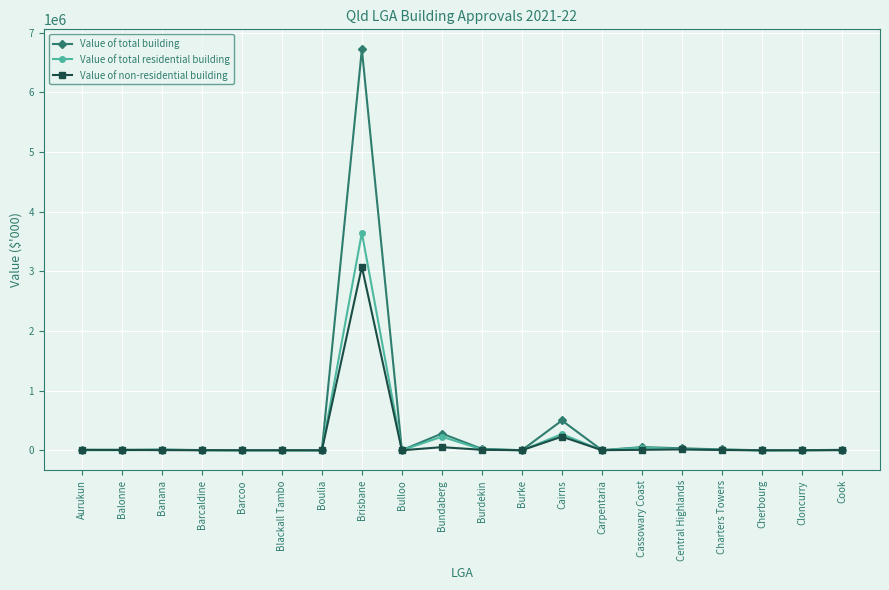

Rank the series by their maximum value, from highest to lowest.

Value of total building, Value of total residential building, Value of non-residential building